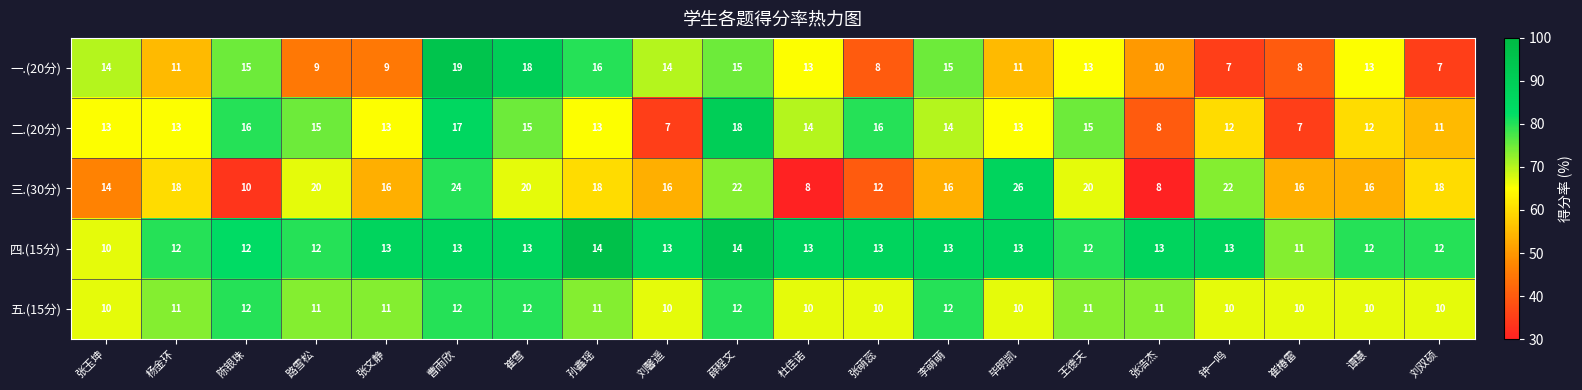

What is the total value across all series at 张萌蕊?

59